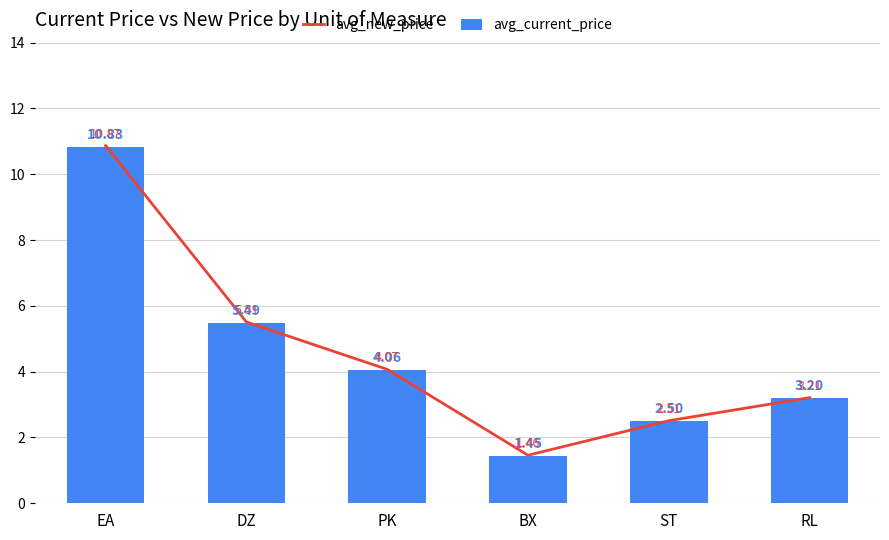

Reading left to right, list all the values displayed in this chart.

avg_new_price: EA=10.9	DZ=5.5	PK=4.1	BX=1.5	ST=2.5	RL=3.2
avg_current_price: EA=10.8	DZ=5.5	PK=4.1	BX=1.4	ST=2.5	RL=3.2